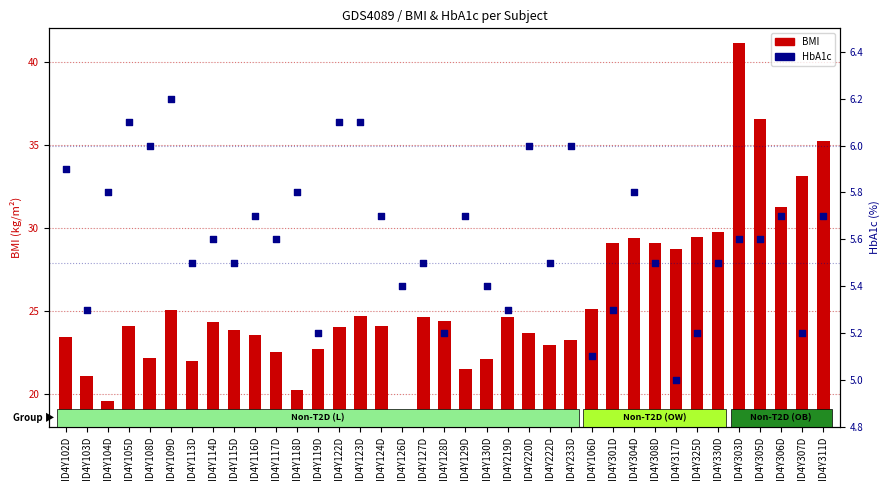

Is the value of HbA1c at ID4Y130D greater than the value of BMI at ID4Y219D?

No